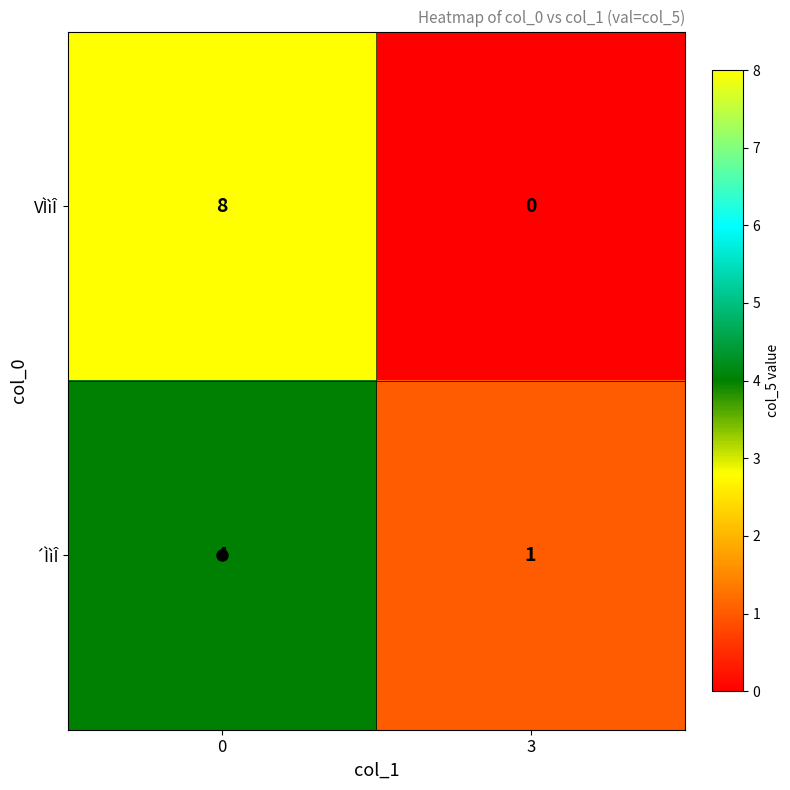

What is the total value across all series at 3?

1